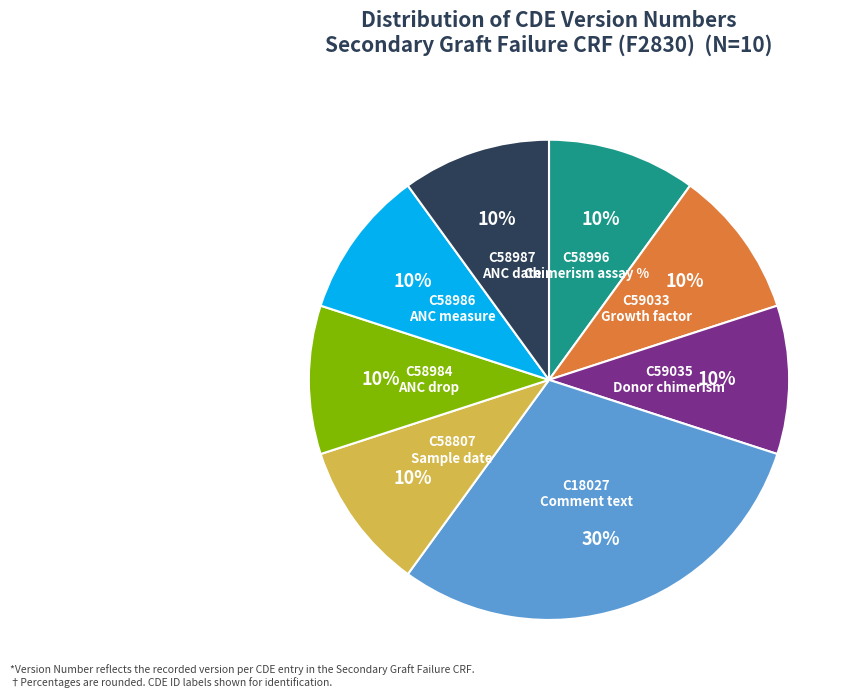

True or false: C58996 Chimerism assay % accounts for 10% of the total.

True